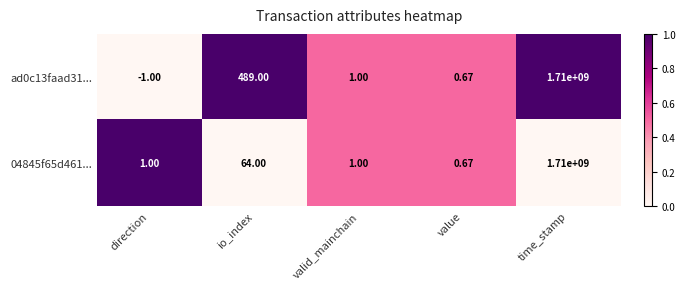

How many values in ad0c13faad31... are below zero?

1